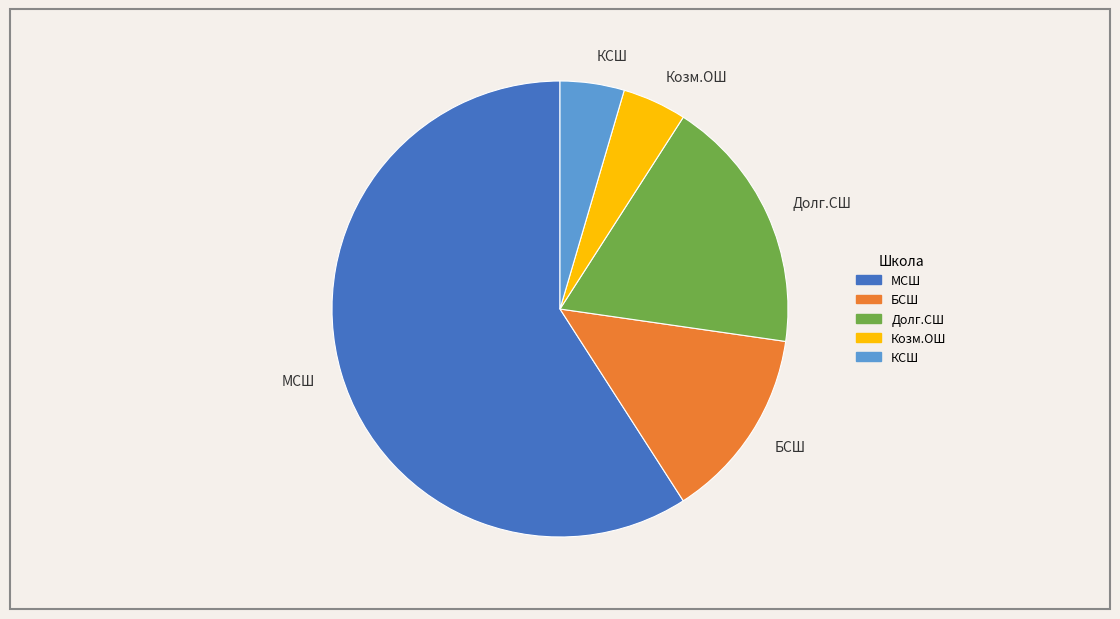

What is the largest slice in the pie chart?

МСШ